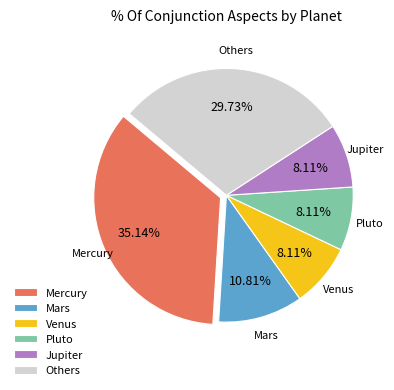

Which has a higher value, Others or Mars?

Others